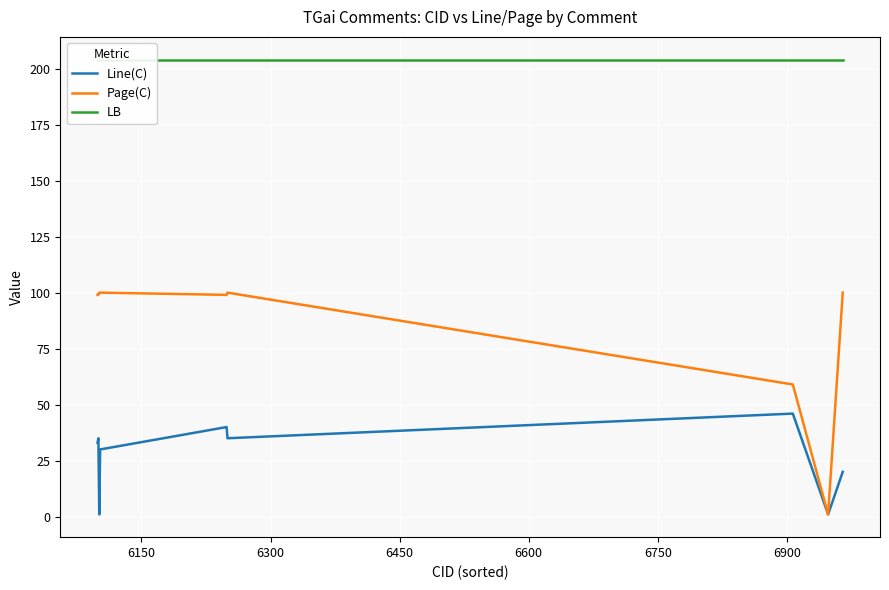

Which series has the widest spread of values?

Page(C)